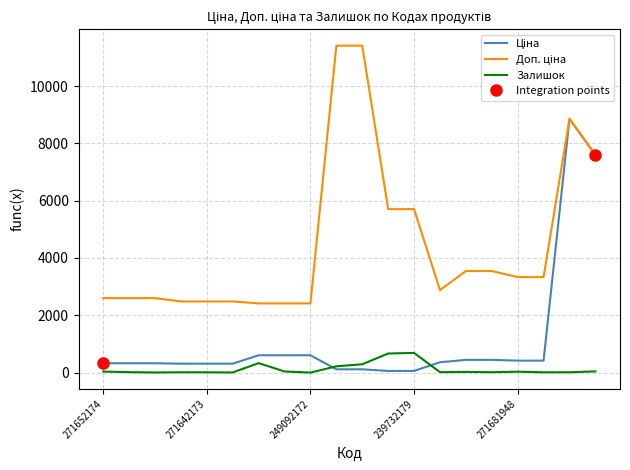

What are all the series names shown in the legend?

Ціна, Доп. ціна, Залишок